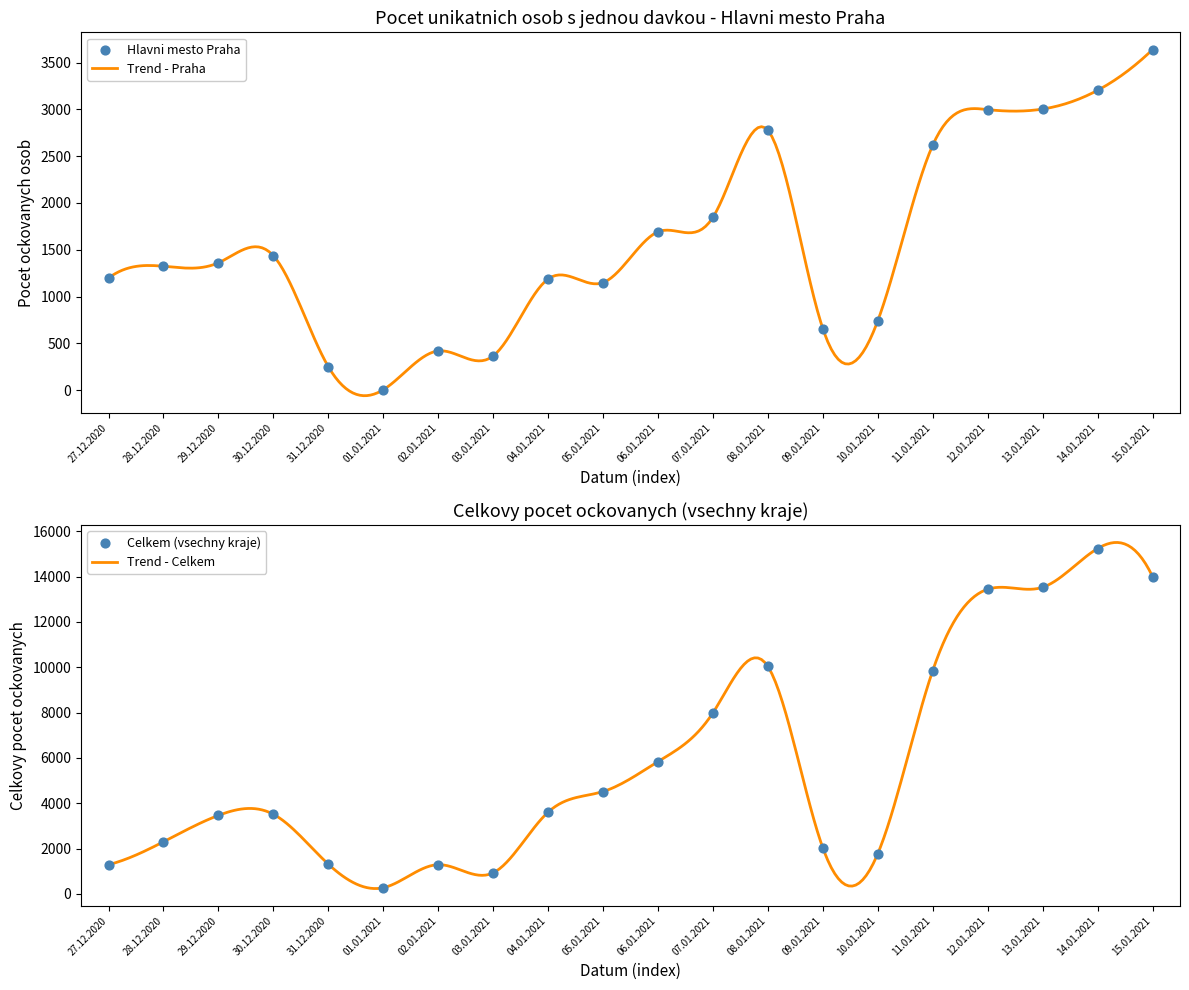

Which series has the largest total across all categories?

Celkem